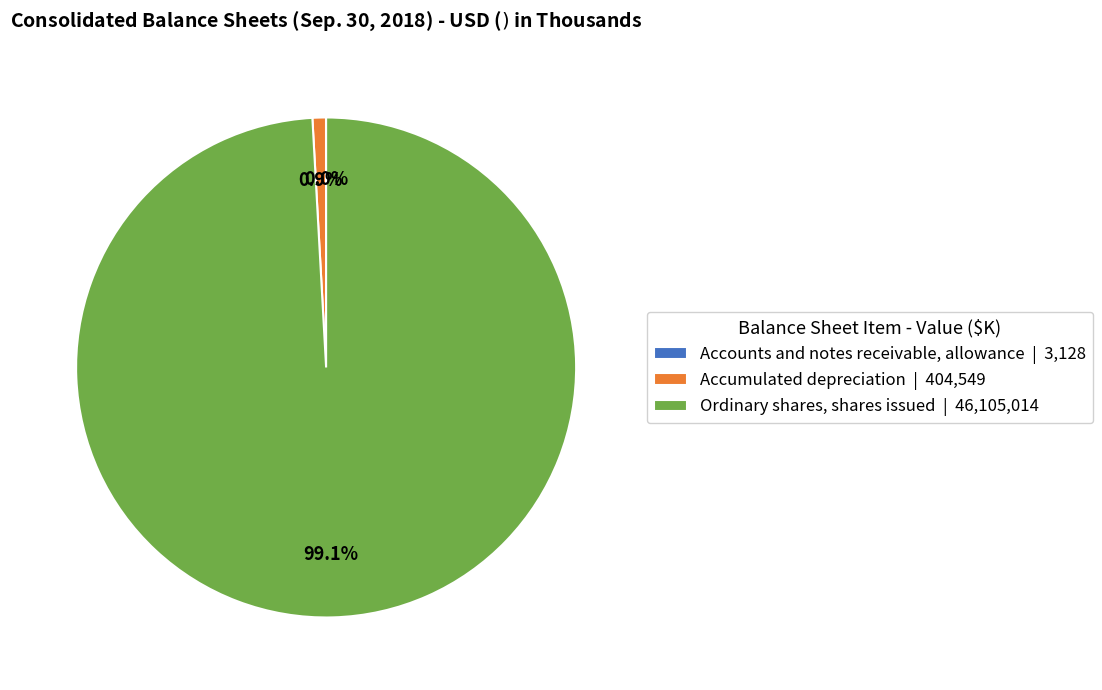

Which category accounts for the majority?

Ordinary shares, shares issued | 46,105,014